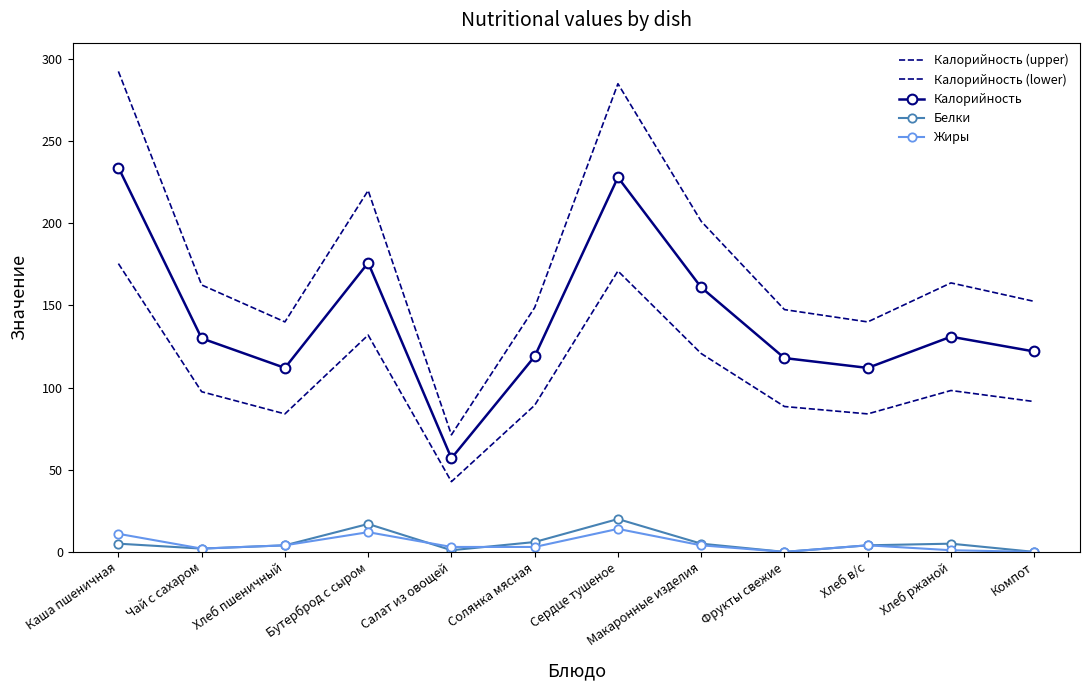

In Калорийность (lower), how many points are lower than both neighbors (excluding endpoints)?

3